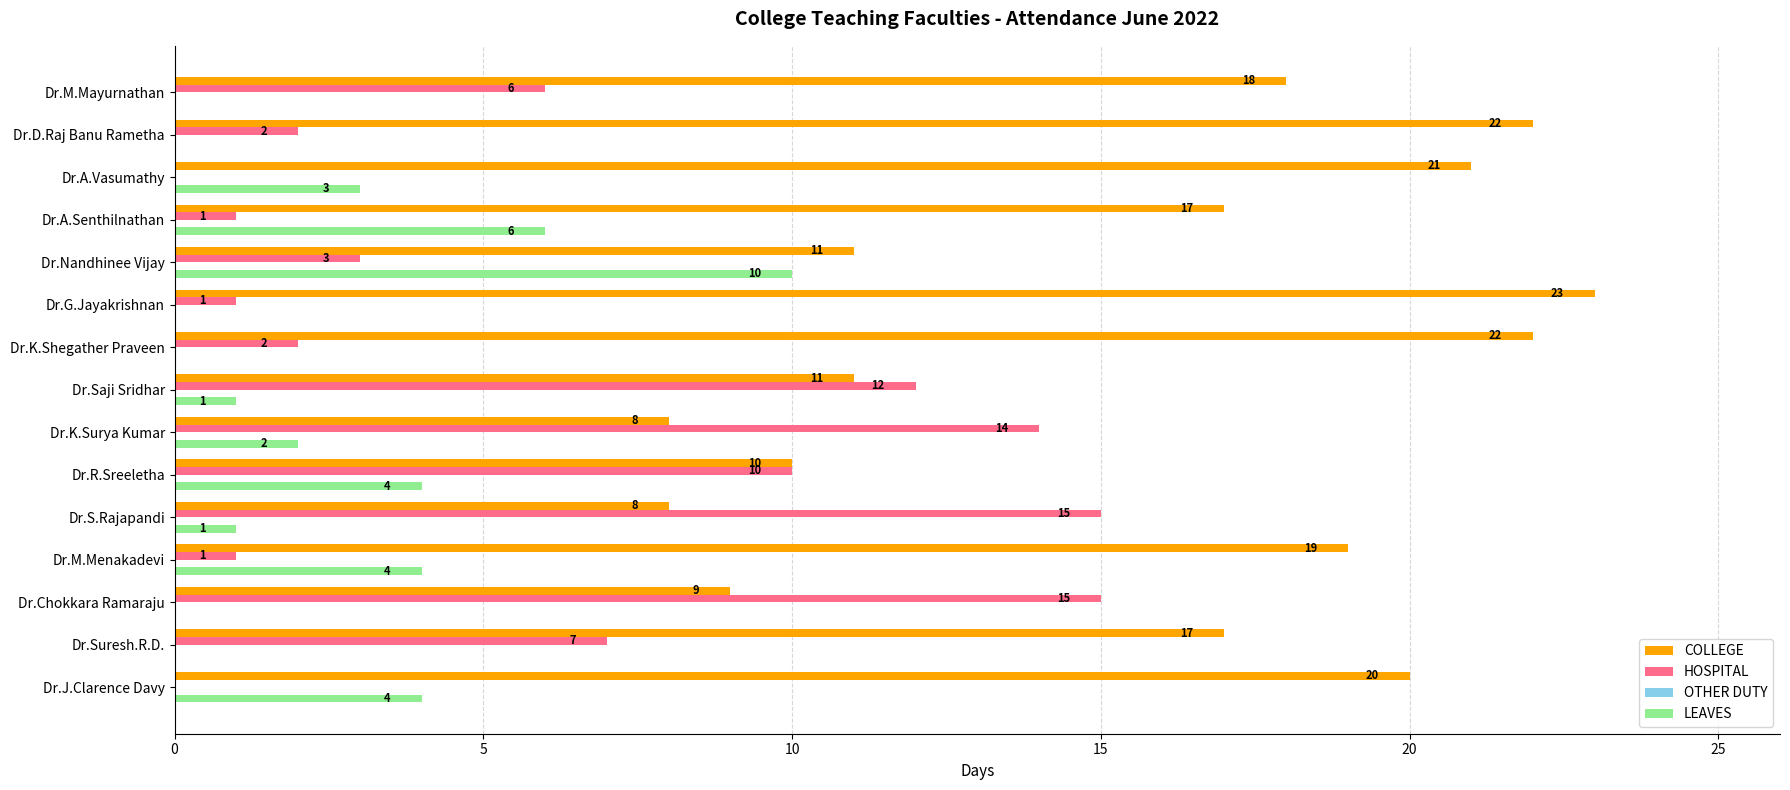

Between Dr.Suresh.R.D. and Dr.A.Vasumathy, which series saw the biggest shift?

HOSPITAL